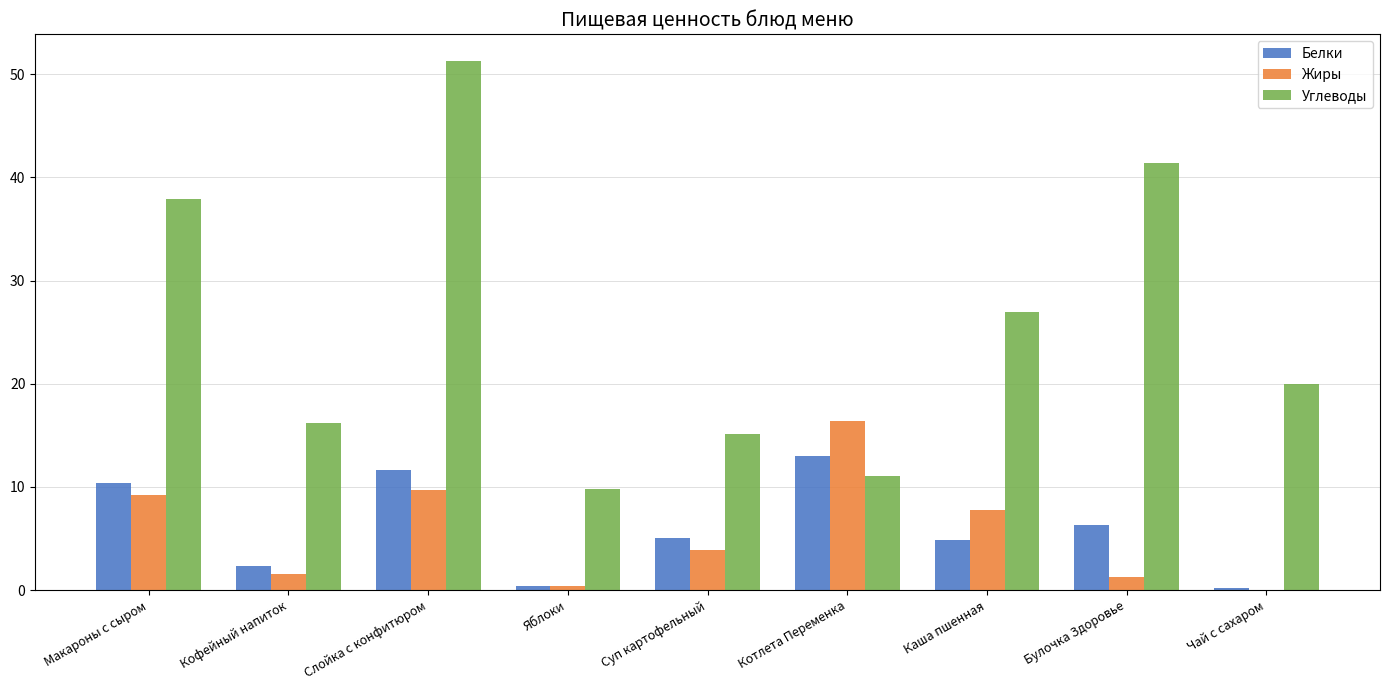

The Белки series shows 20.3 at Котлета Переменка. True or false?

False